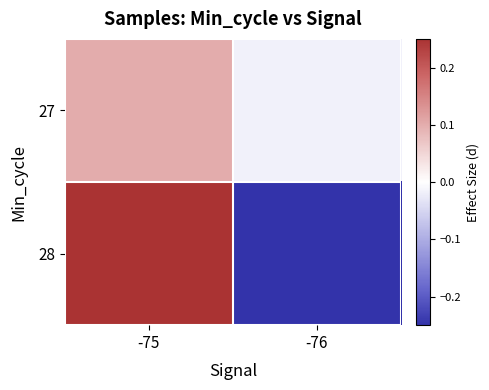

Which series has the widest spread of values?

28